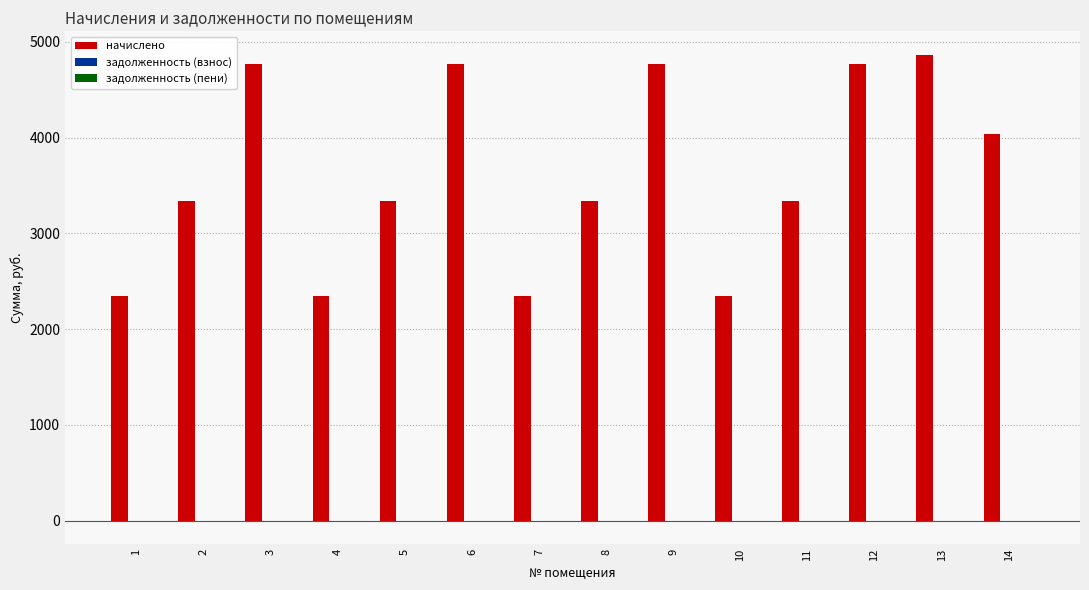

Which series has the largest total across all categories?

начислено